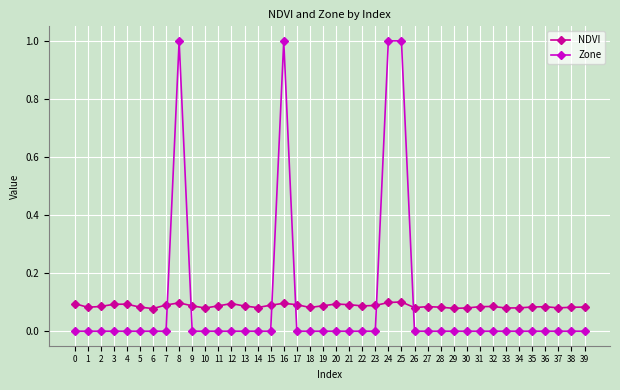

What is the total value across all series at 8?

1.1